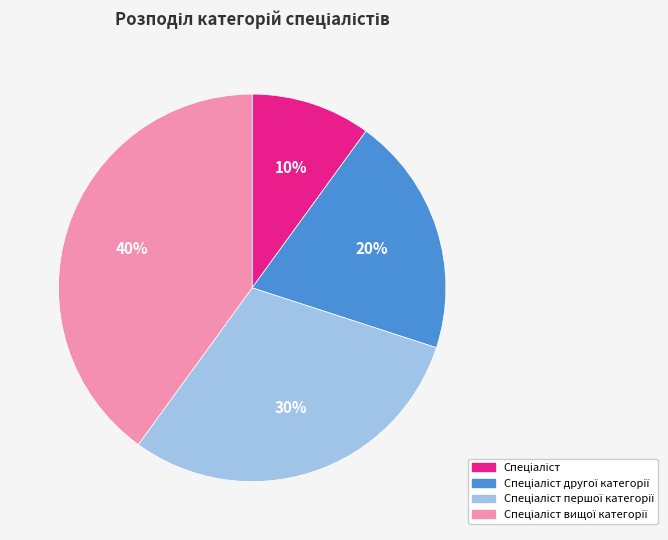

Does any single category account for the majority?

No